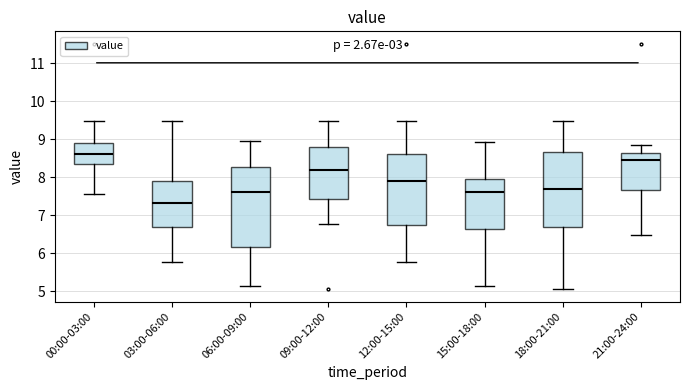

Which box's median line is the lowest?

03:00-06:00